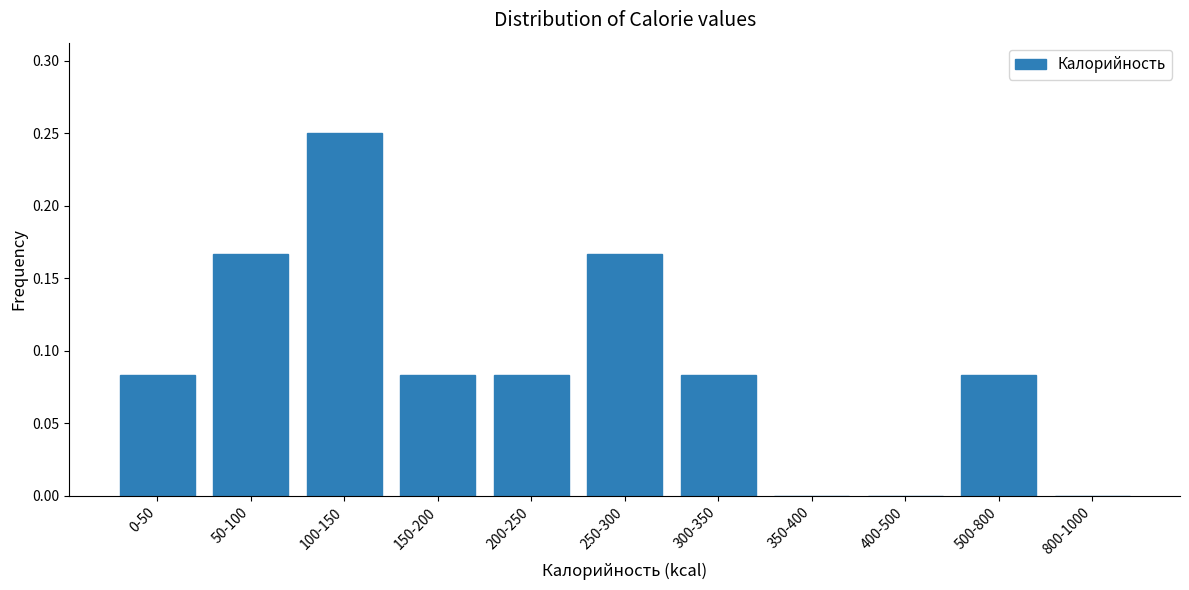

Which category has the highest value across all series?

100-150